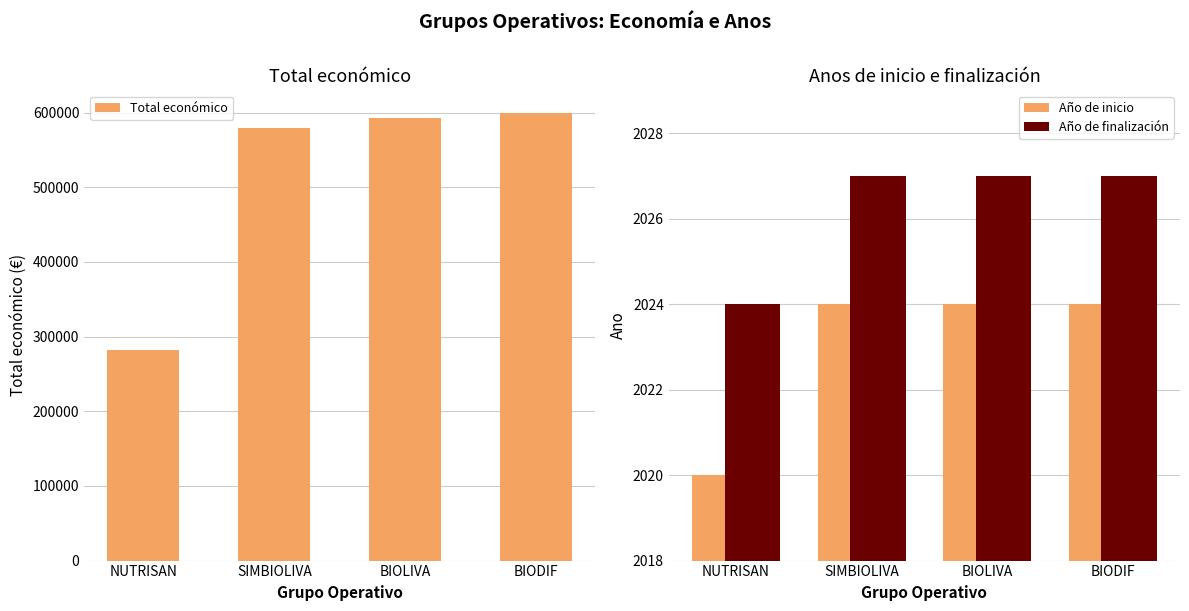

What is the value of the Total económico bar at the 2nd from the left?

579152